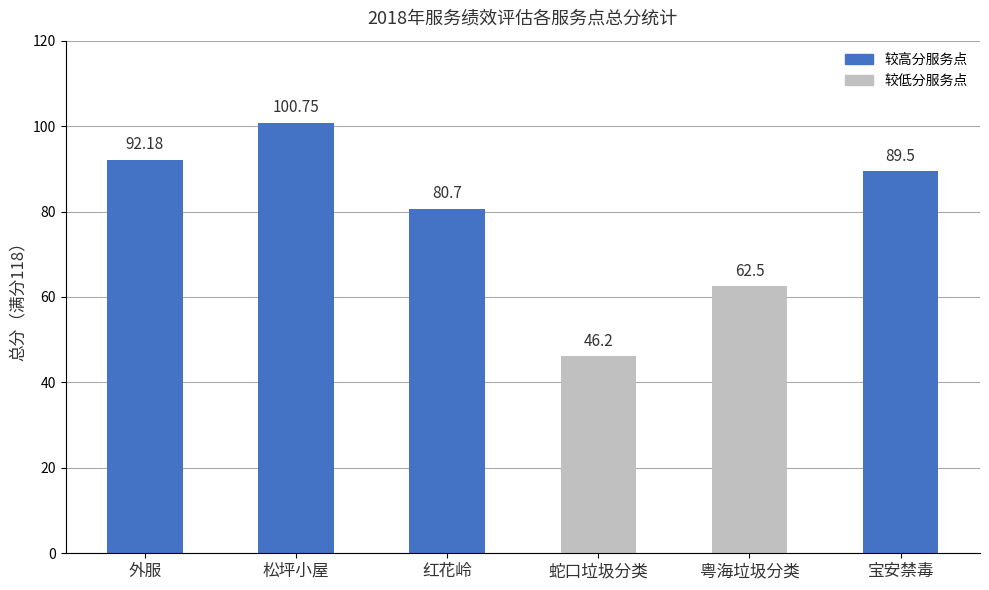

How many data points are above 89?

3